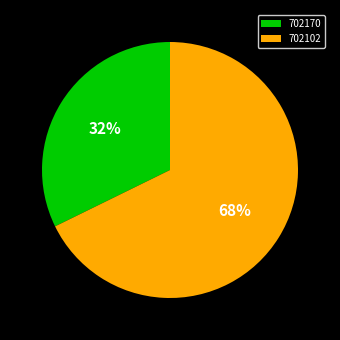

To the nearest percent, what is the combined percentage of 702102 and 702170?

100%